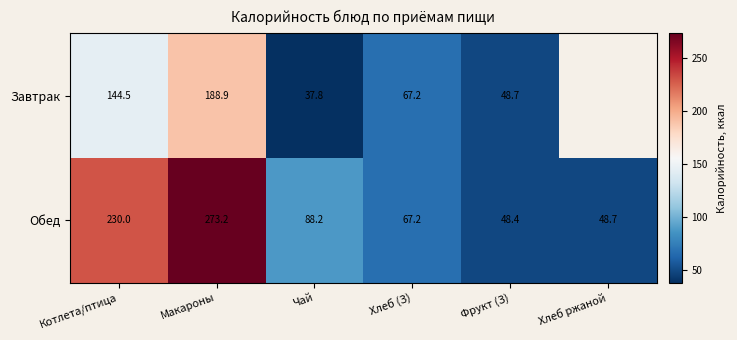

Count the number of data series in this chart.

2